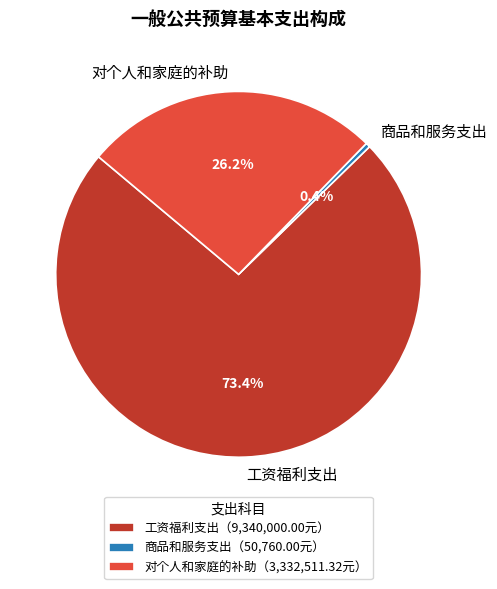

Which category has the smallest portion of the pie?

商品和服务支出